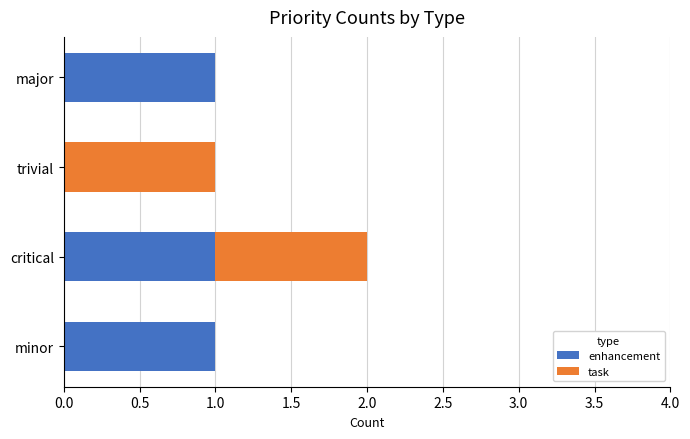

What is the sum of all enhancement values?

3